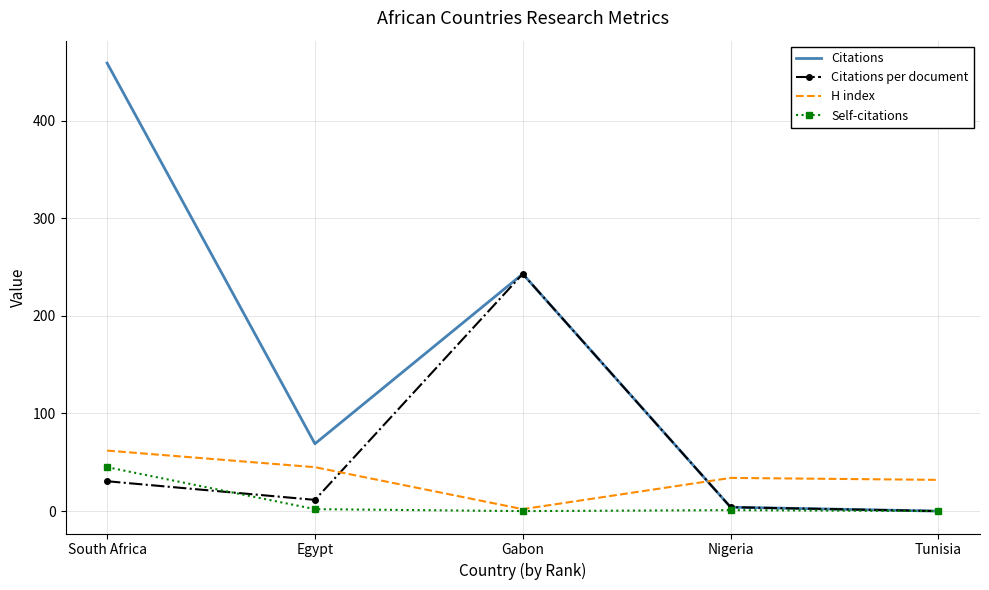

Between Egypt and Nigeria, which series saw the biggest shift?

Citations